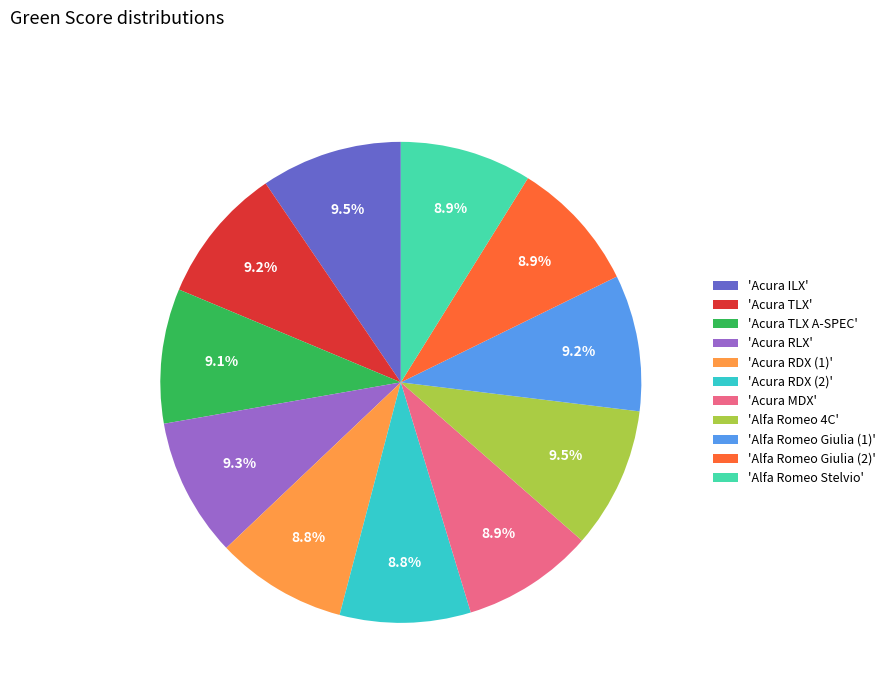

Approximately how many times larger is the value at 'Acura TLX A-SPEC' compared to 'Acura RDX (1)'?

1.0